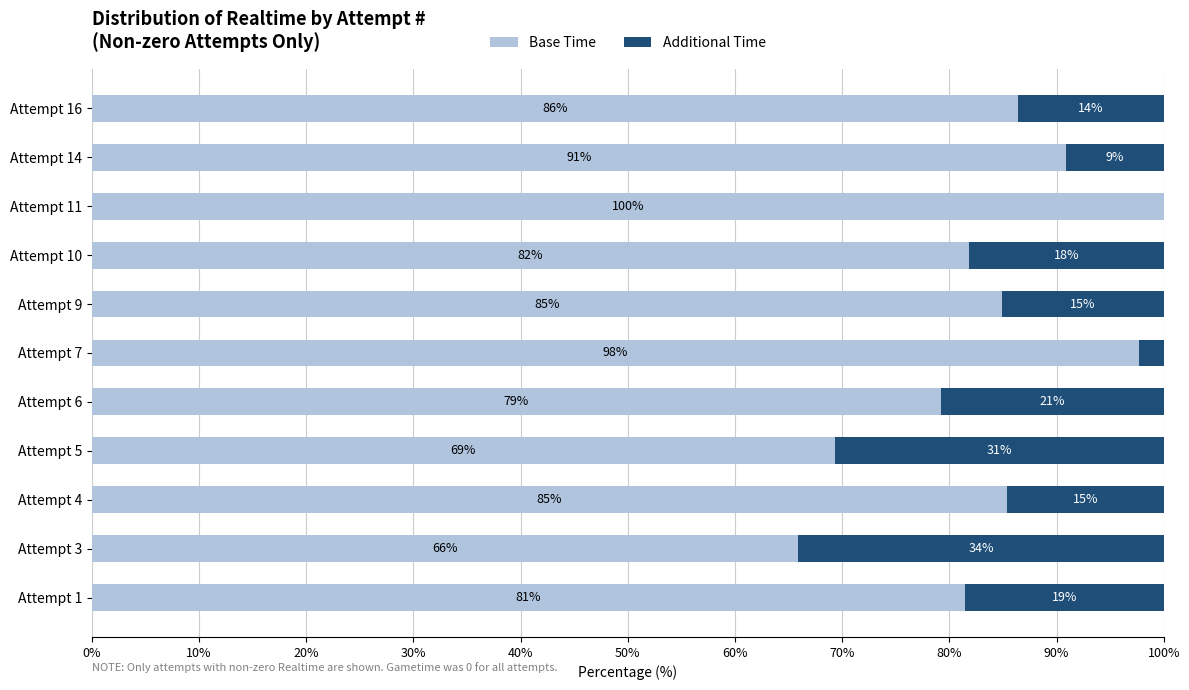

What is the total value across all series at Attempt 4?

100.0